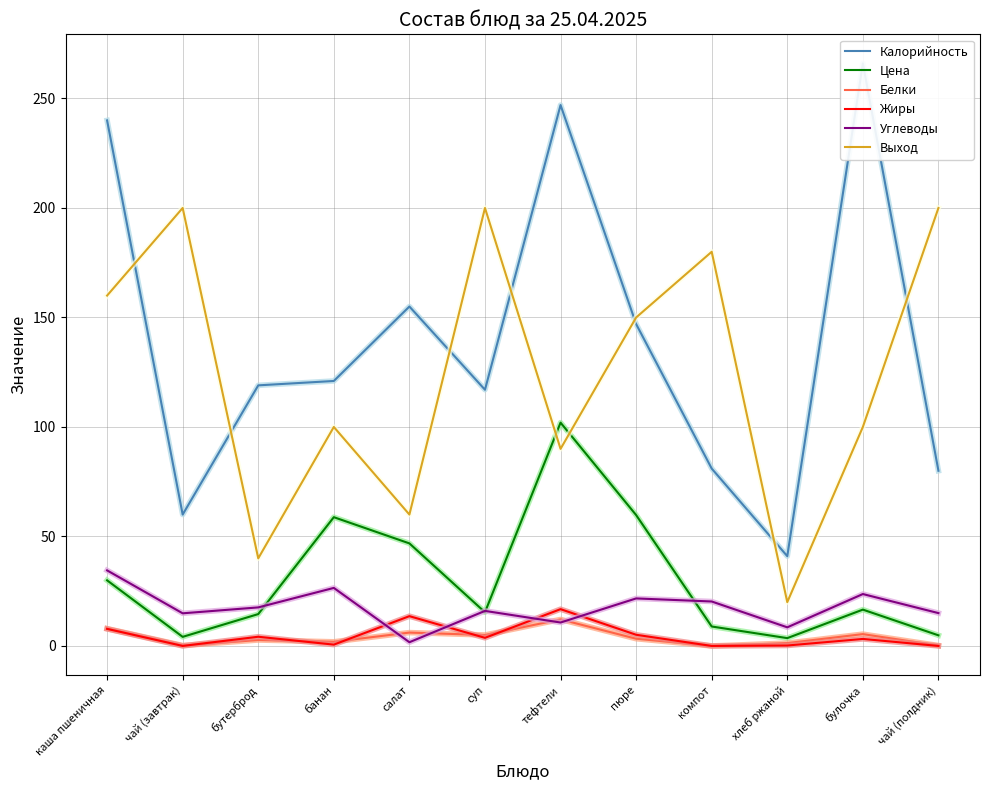

Which category has the lowest value in the Калорийность series?

хлеб ржаной